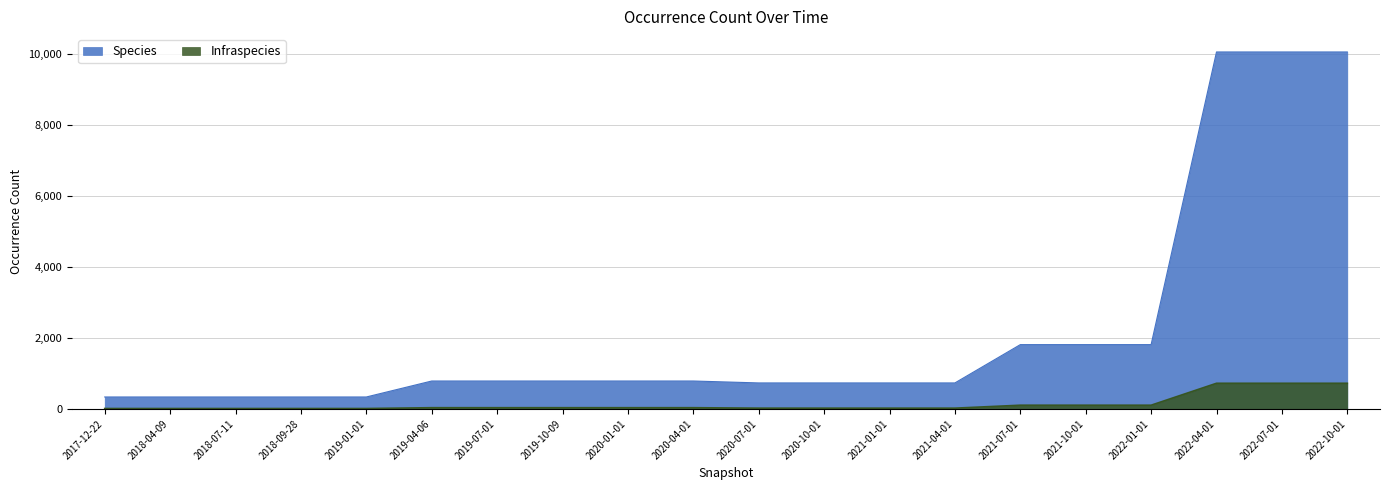

What is the value of the Infraspecies point at the 16th from the left?

105